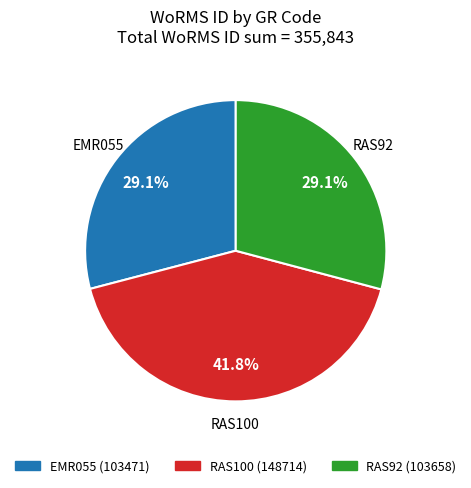

How many slices are in this pie chart?

3